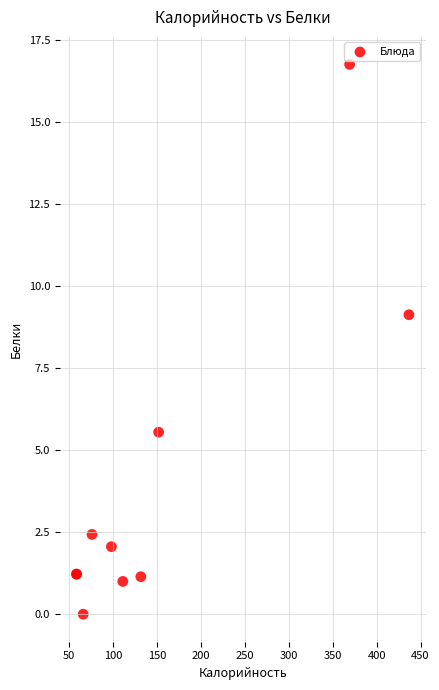

What Y value in the scatter plot is closest to 8?

9.1